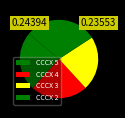

The CCCX 3 slice represents 22% of the pie. True or false?

True